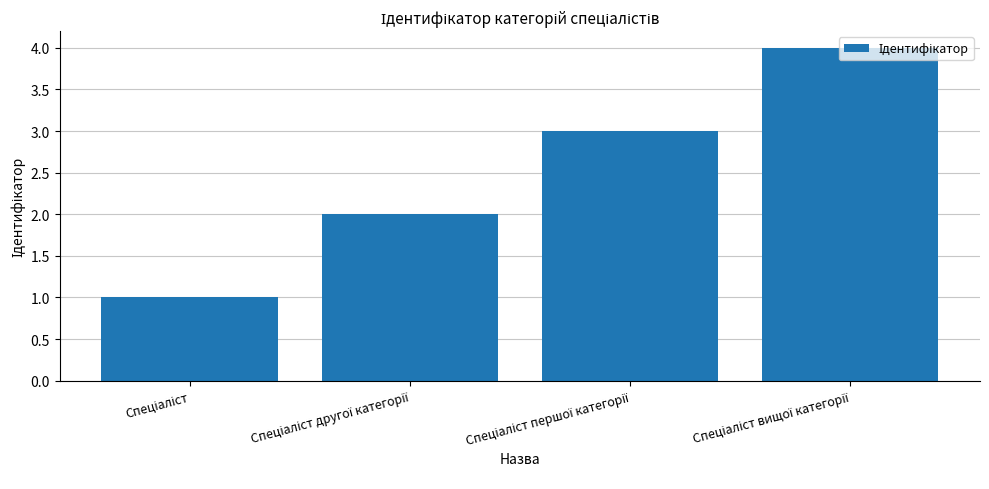

What is the greatest value displayed?

4